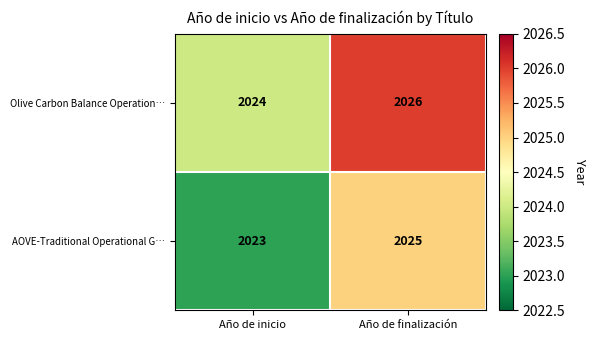

True or false: AOVE-Traditional Operational G… has a value of 1110 at Año de inicio.

False